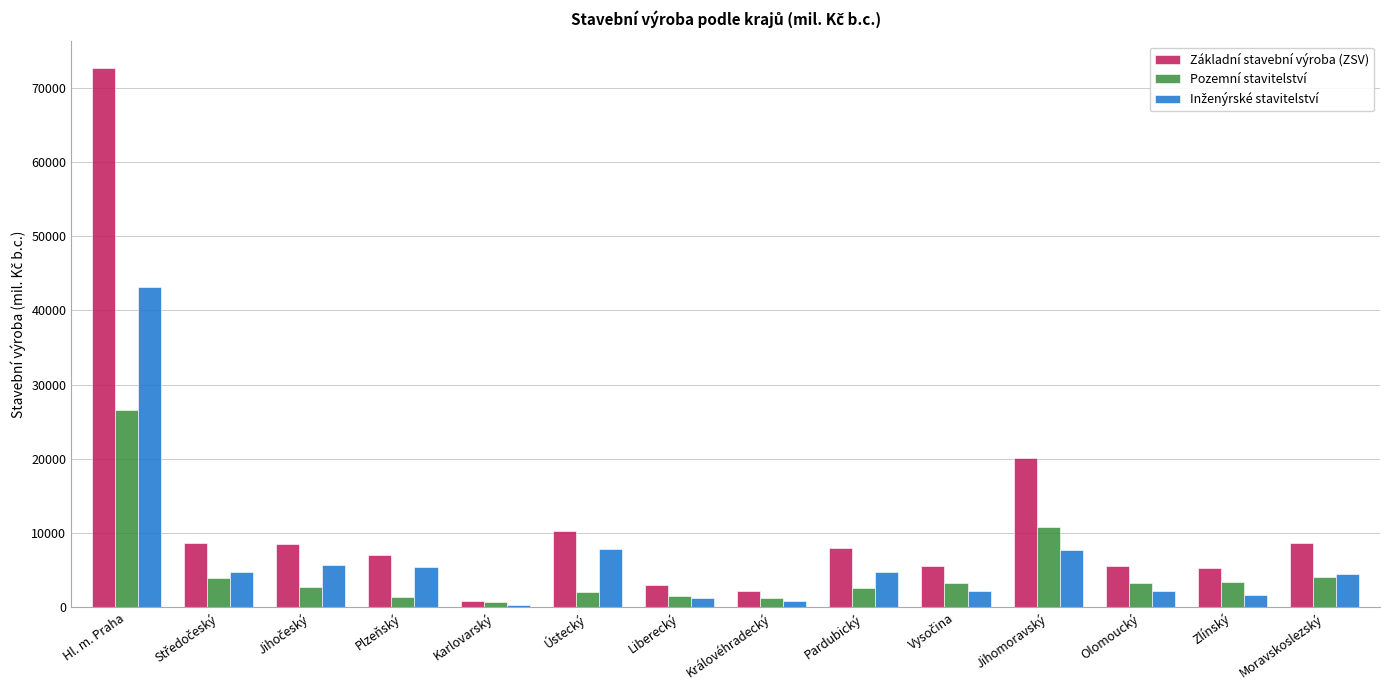

What is the difference between the maximum and minimum values in the Základní stavební výroba (ZSV) series?

71724